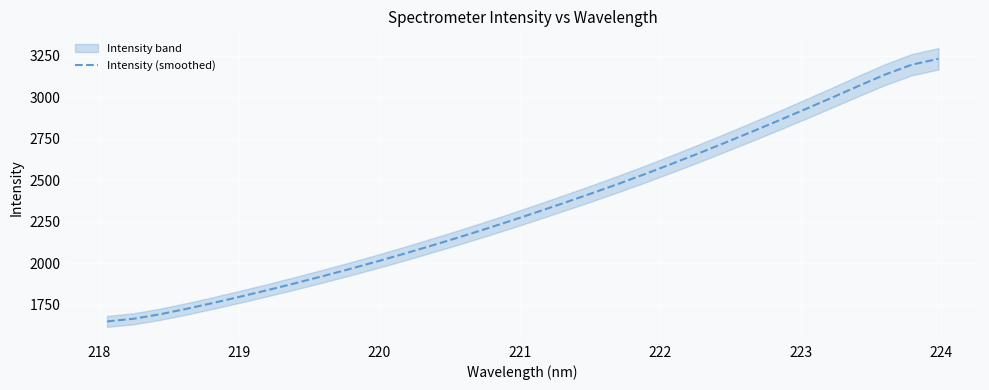

How many values are below 2307?

16